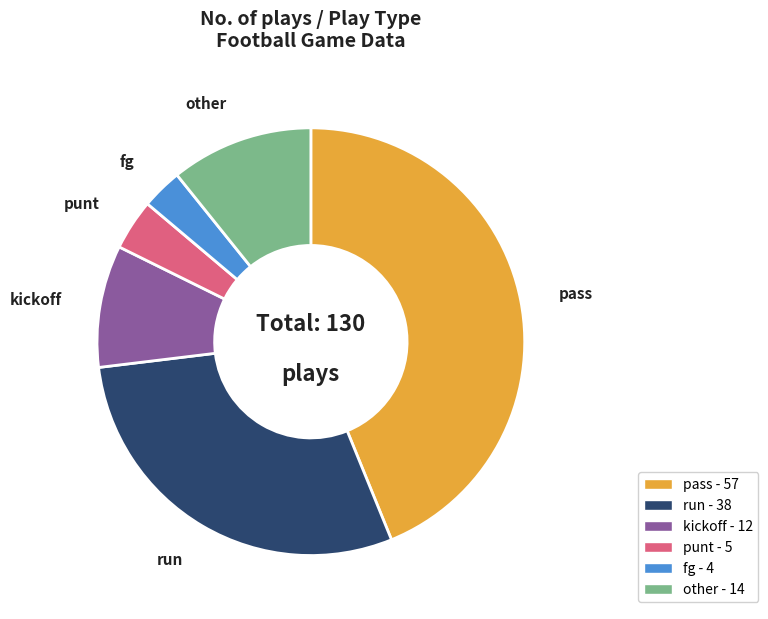

Rank the categories by value from highest to lowest.

pass, run, other, kickoff, punt, fg